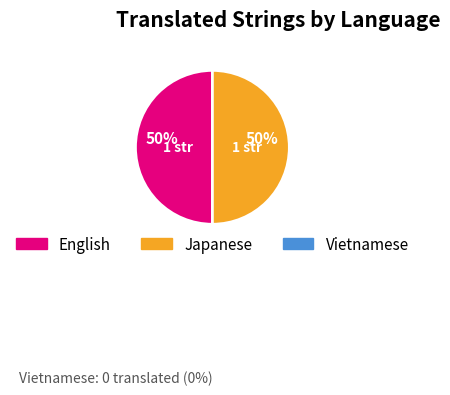

To the nearest percent, what is the average slice percentage?

50%